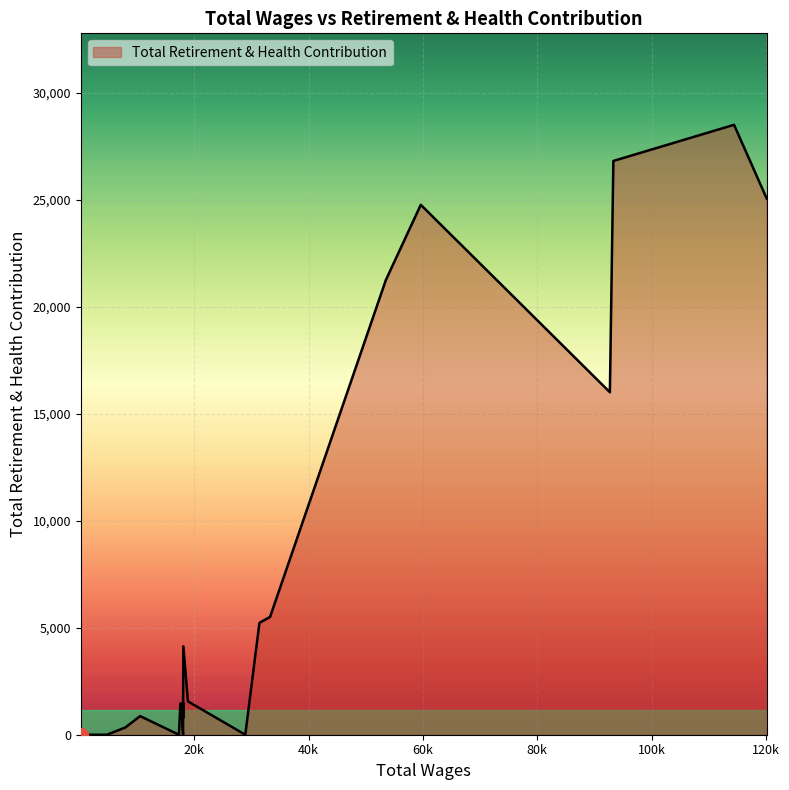

Approximately how many times larger is the value at 6 compared to 18?

16.3